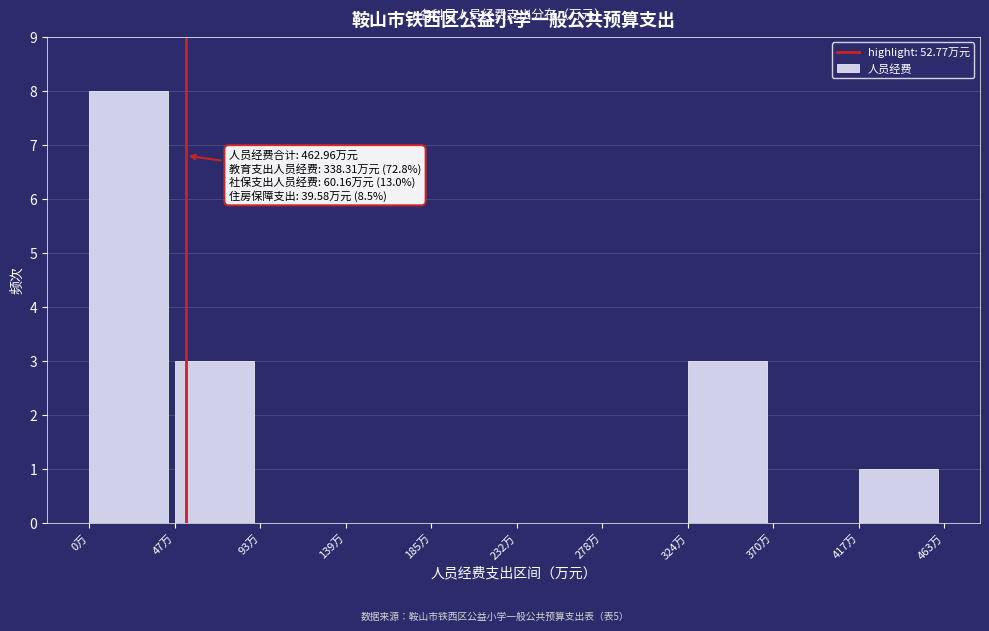

Which range on the x-axis has the tallest bar?

0 to 45